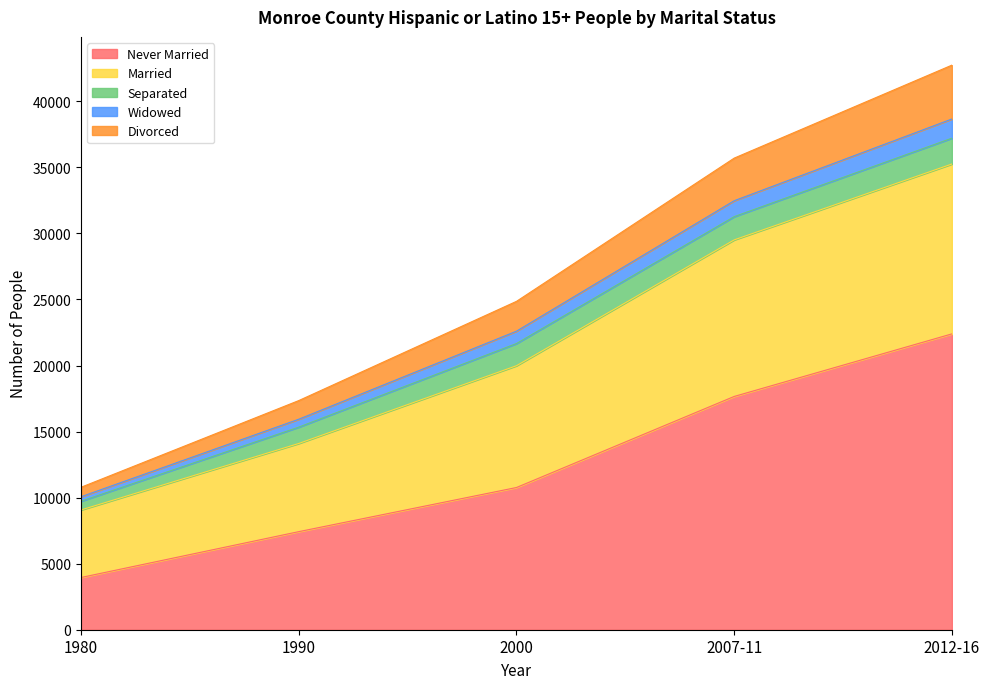

At which category is the sum across all series the highest?

2012-16